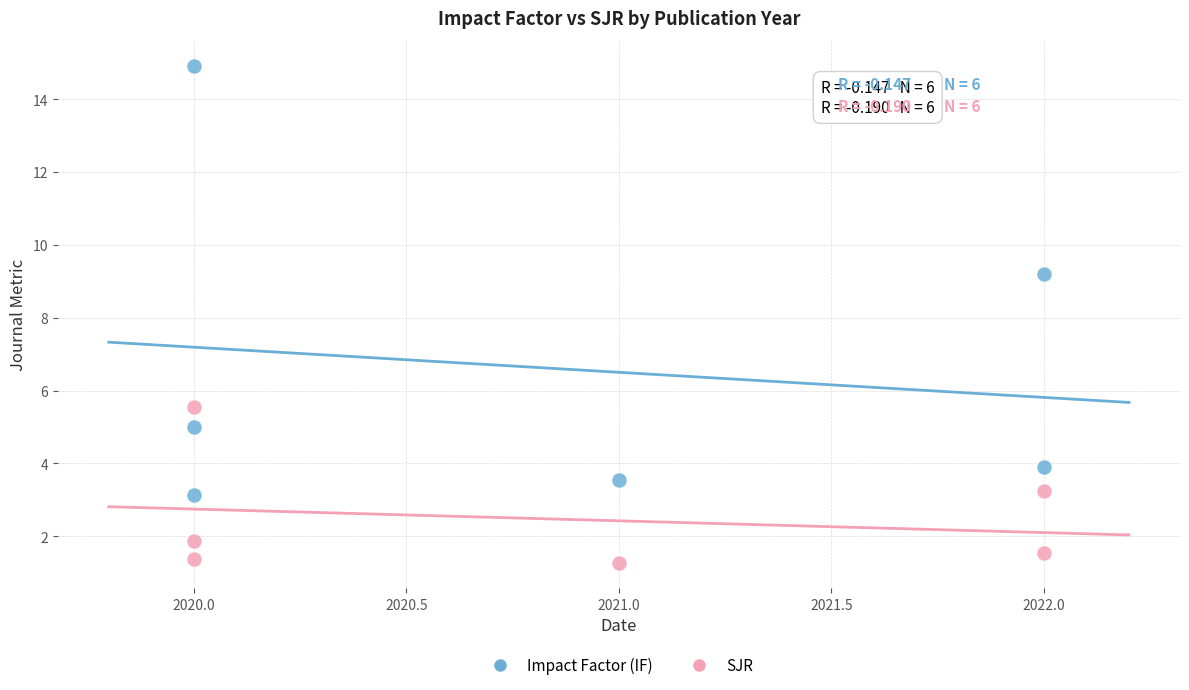

Which series reaches the maximum Y coordinate?

Impact Factor (IF)